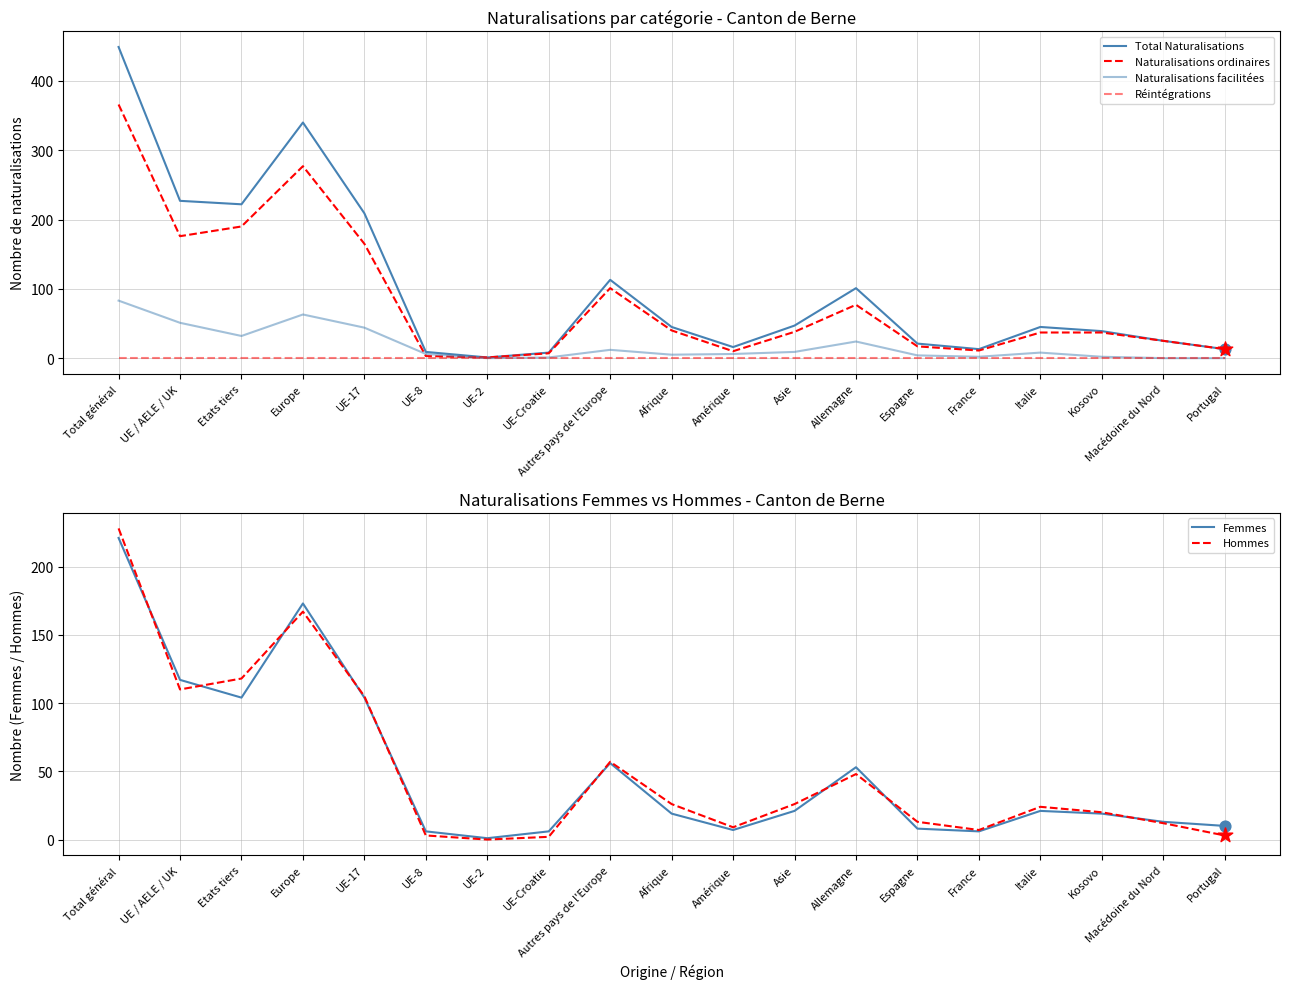

At which category is the sum across all series the highest?

Total général